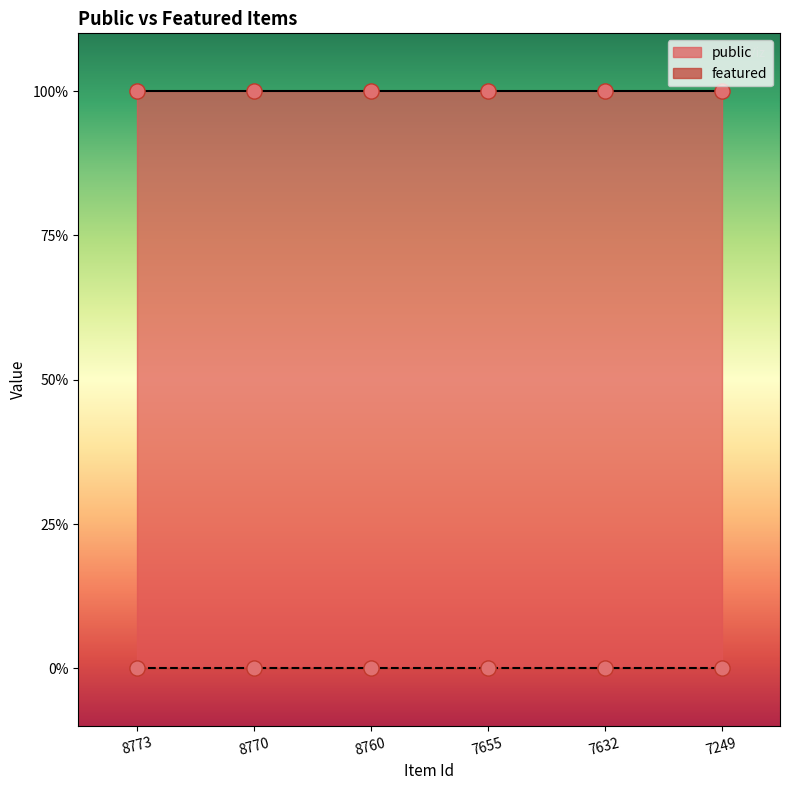

Is the value of featured at 8773 greater than the value of public at 7655?

No